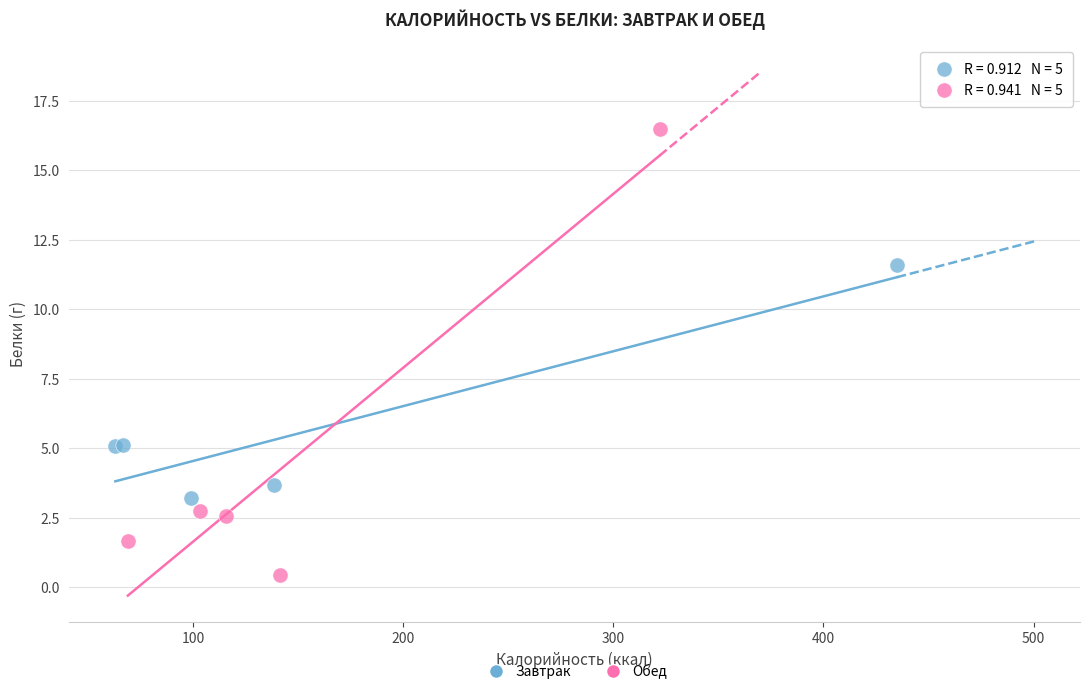

What are all the series names shown in the legend?

Завтрак, Обед